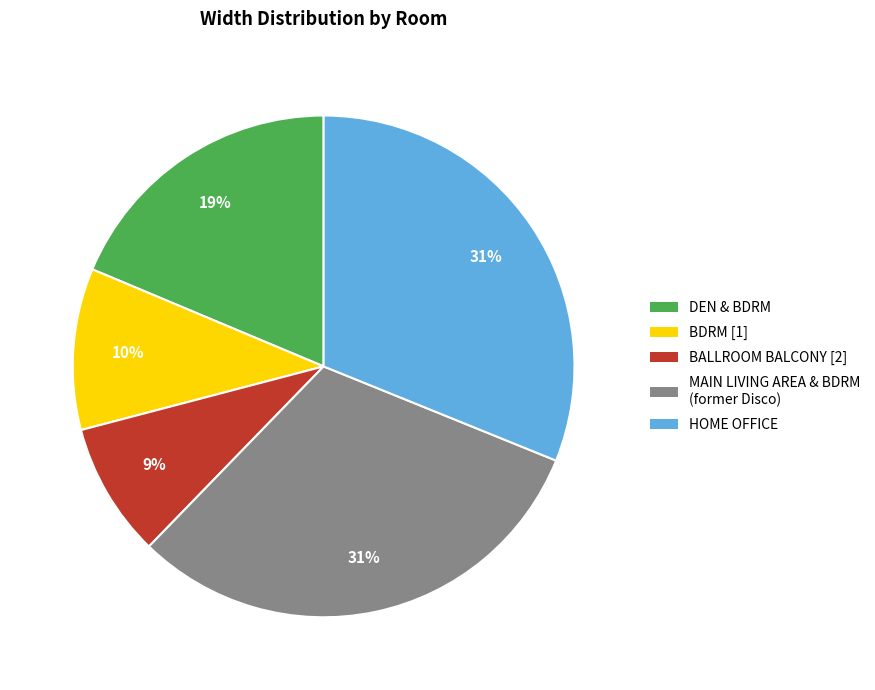

The DEN & BDRM slice represents 33% of the pie. True or false?

False